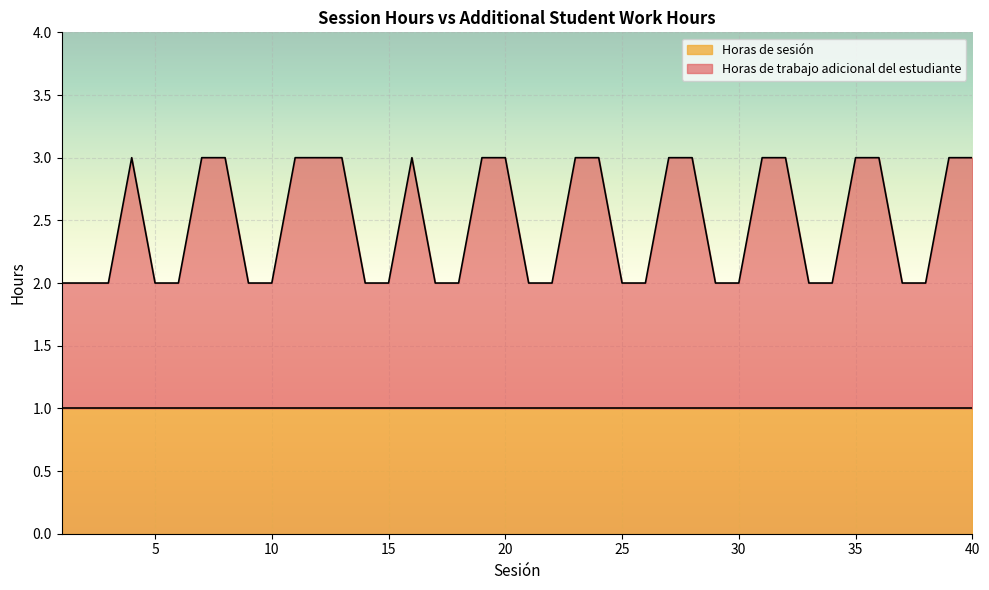

Count the number of values greater than 2.

19